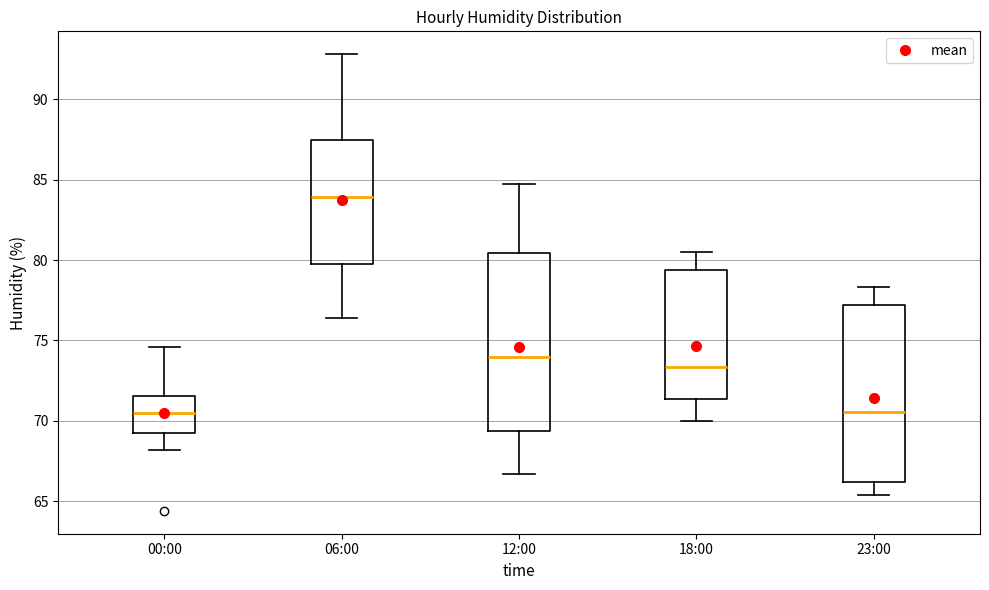

Where is the upper edge of the box for 18:00 on the y-axis? The values are not printed on the chart, so give them approximately, as read against the axis.

79.5